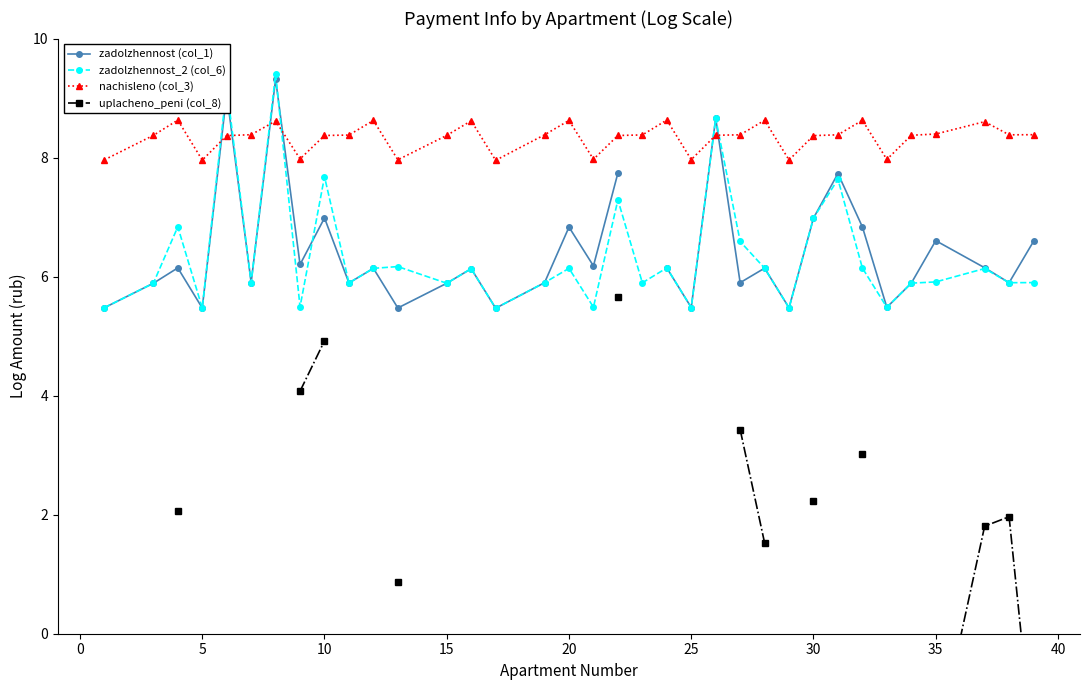

What is the highest value of the zadolzhennost_2 (col_6) series?

9.4